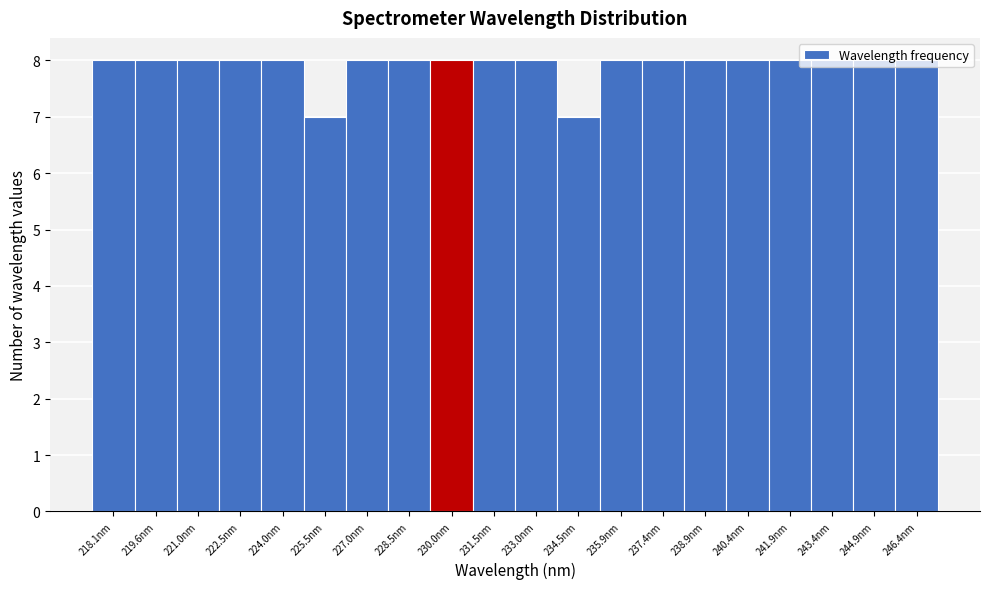

What is the label of the 17th bar from the right?

222.5nm